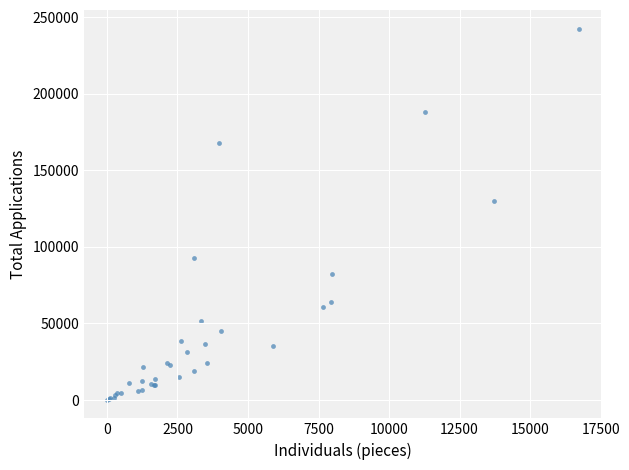

What Y value in the scatter plot is closest to 121346?

129821